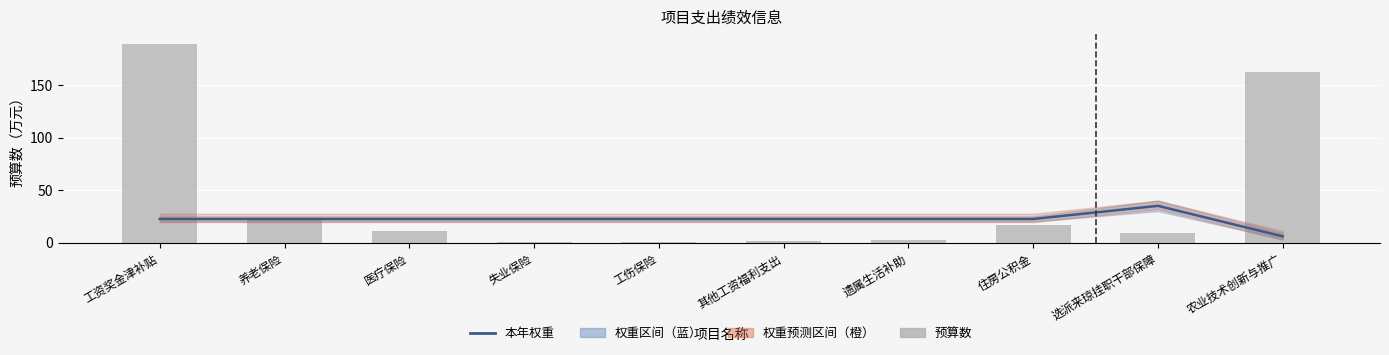

Rank the series by their average value, from lowest to highest.

本年权重, 预算数